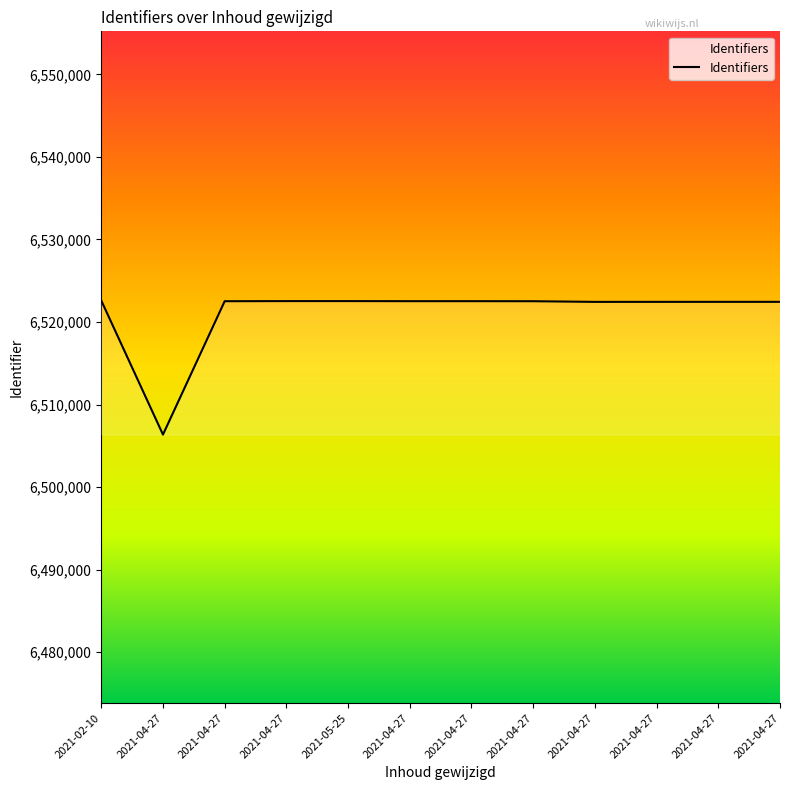

What is the change in value from 2021-04-27 to 2021-04-27?

-77